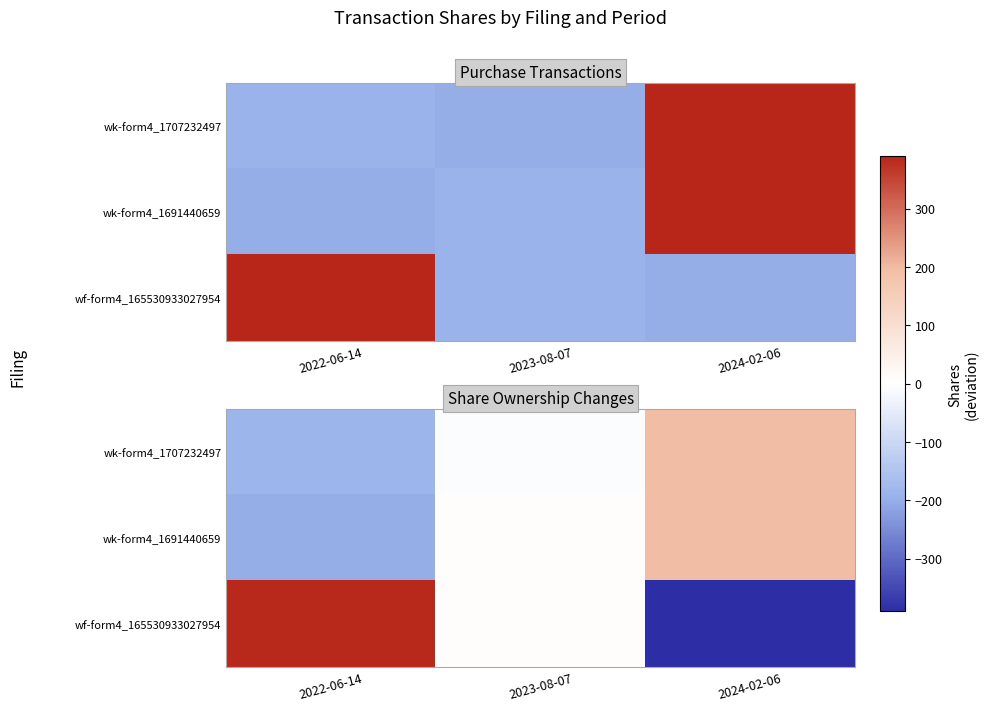

What is the difference between the highest and lowest values at 2023-08-07?

10.0